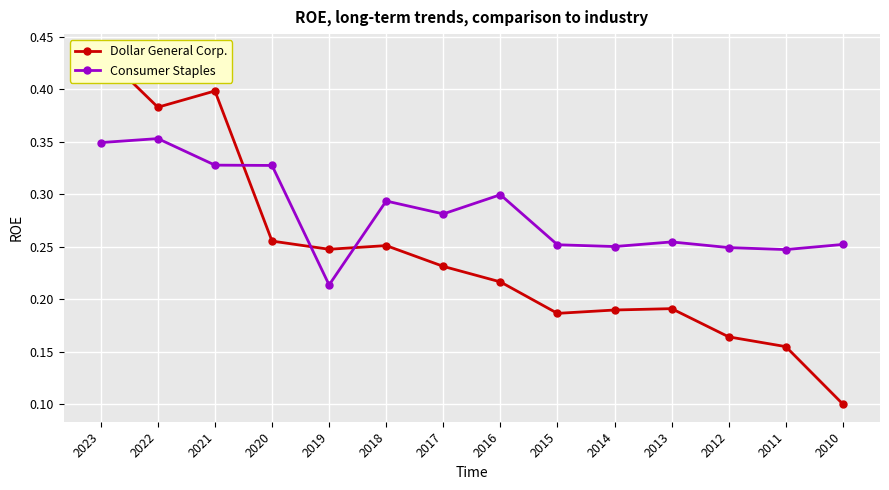

Which series has the largest total across all categories?

Consumer Staples